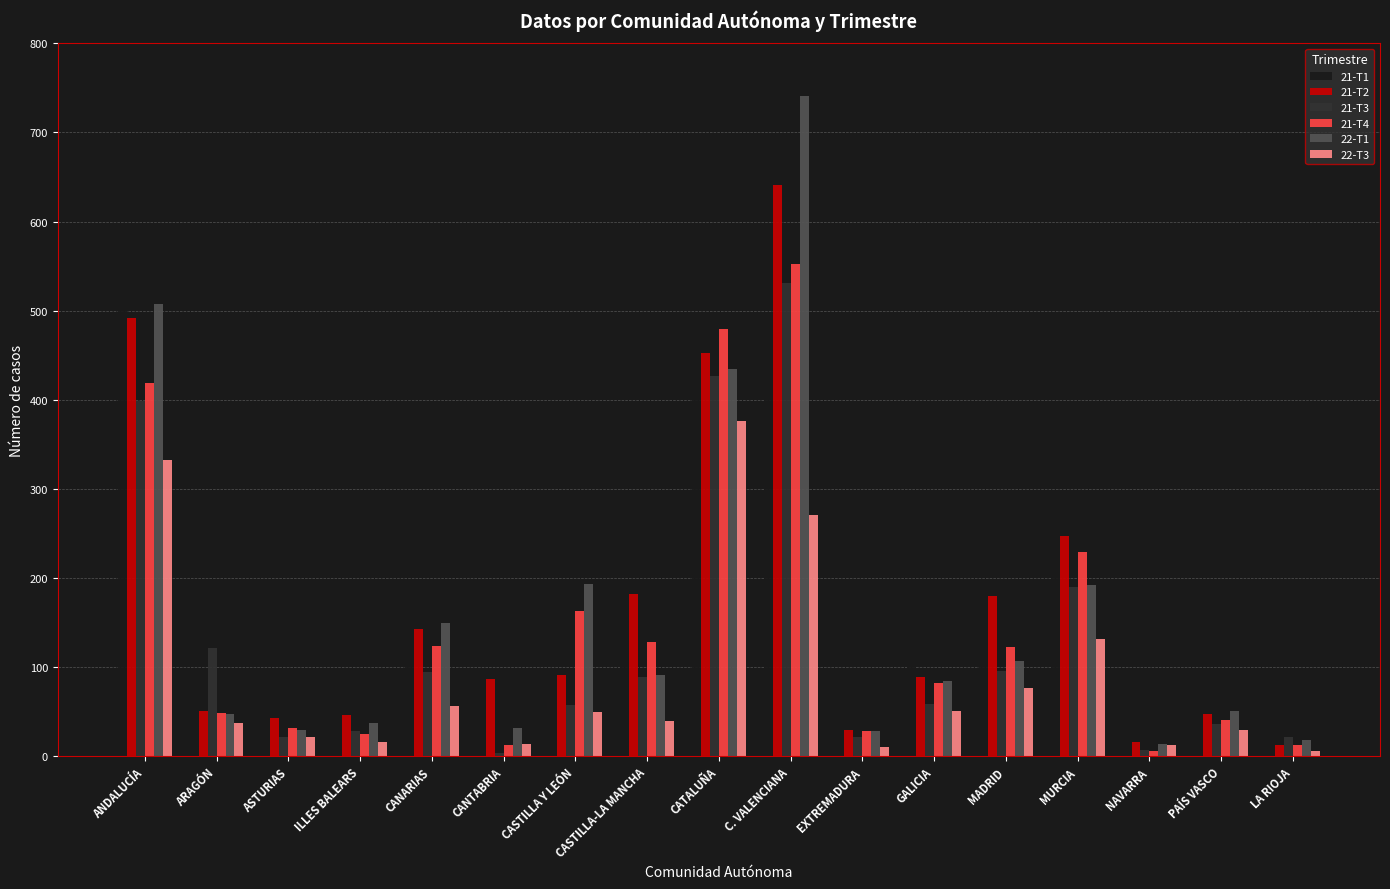

How many bars are there in each group?

6